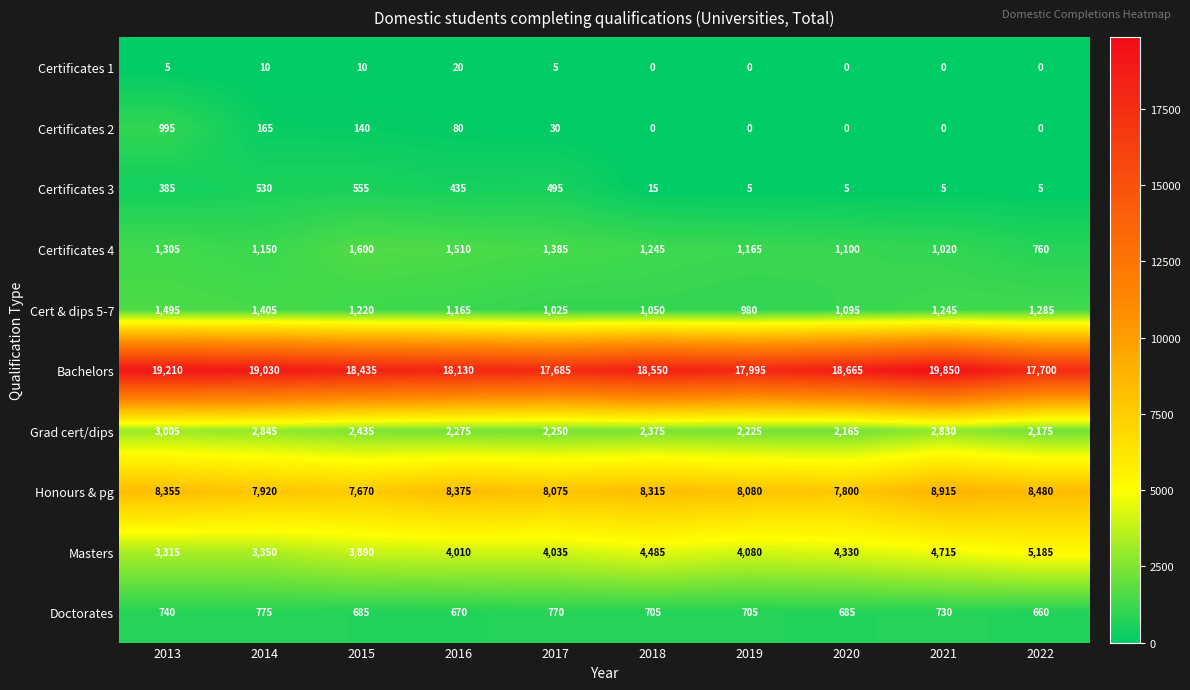

The value of Grad cert/dips at 2013 is 3005. True or false?

True